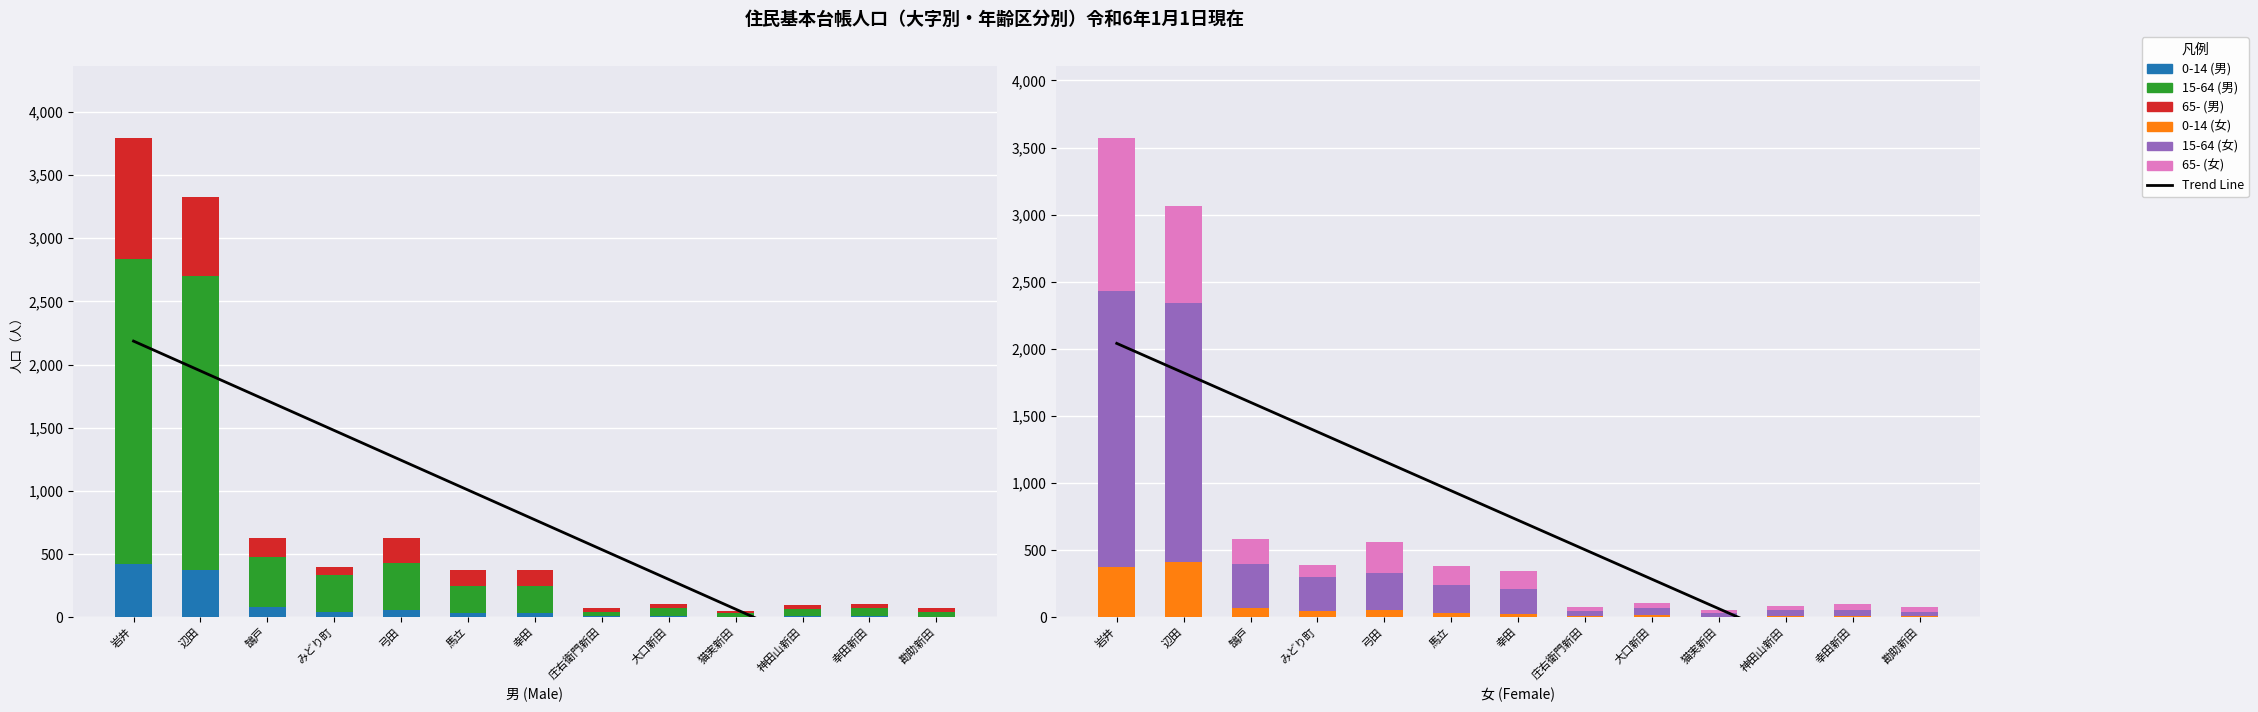

Which category has the lowest value in the 15-64 (女) series?

猫実新田